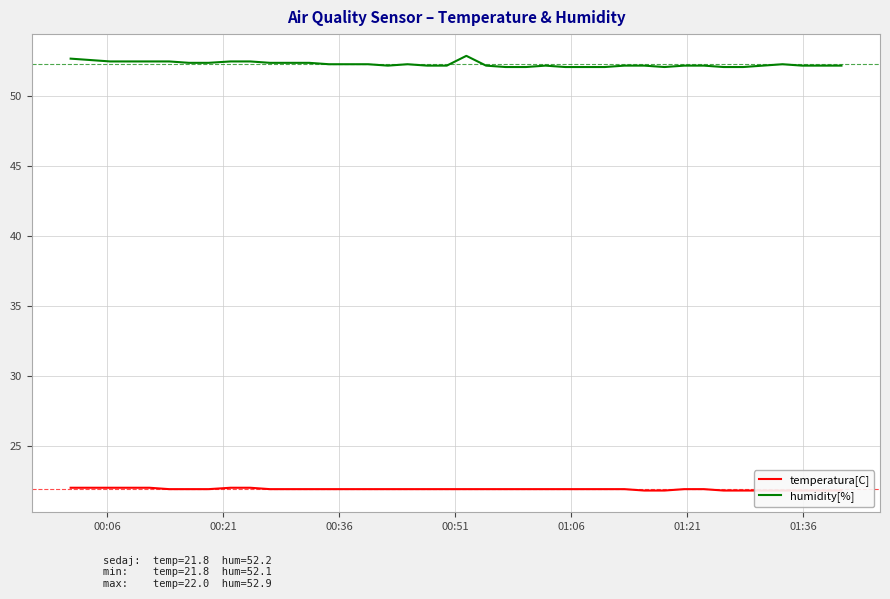

What is the maximum value for humidity[%]?

52.9